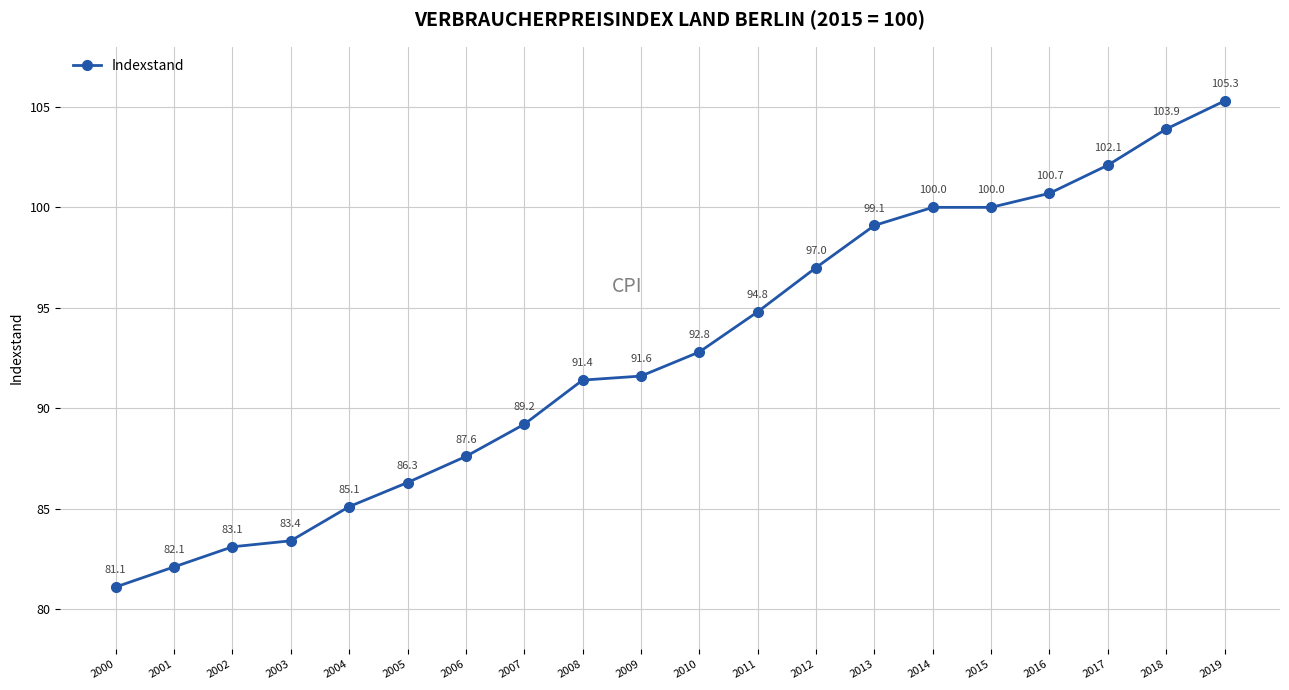

True or false: there are more than 1 points higher than both neighbors.

False